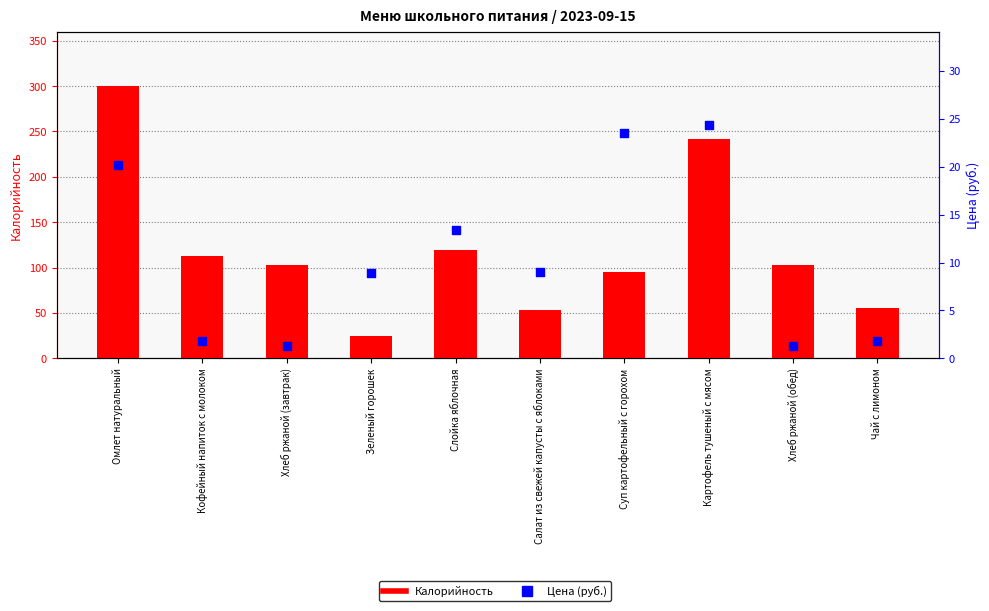

Which series contains the highest Y value?

Калорийность